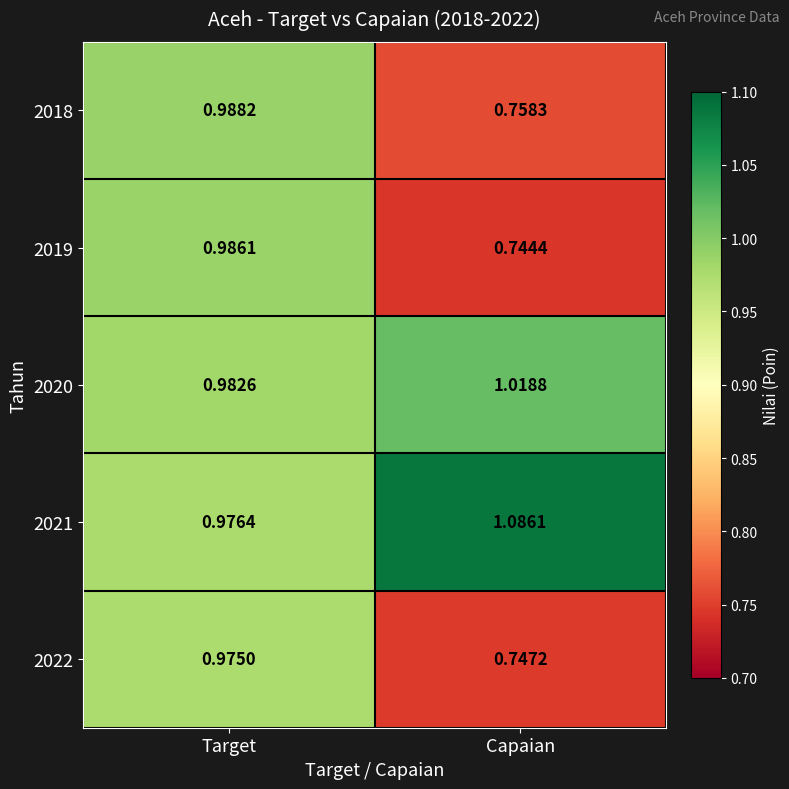

At which label does 2021 first exceed 1?

Capaian